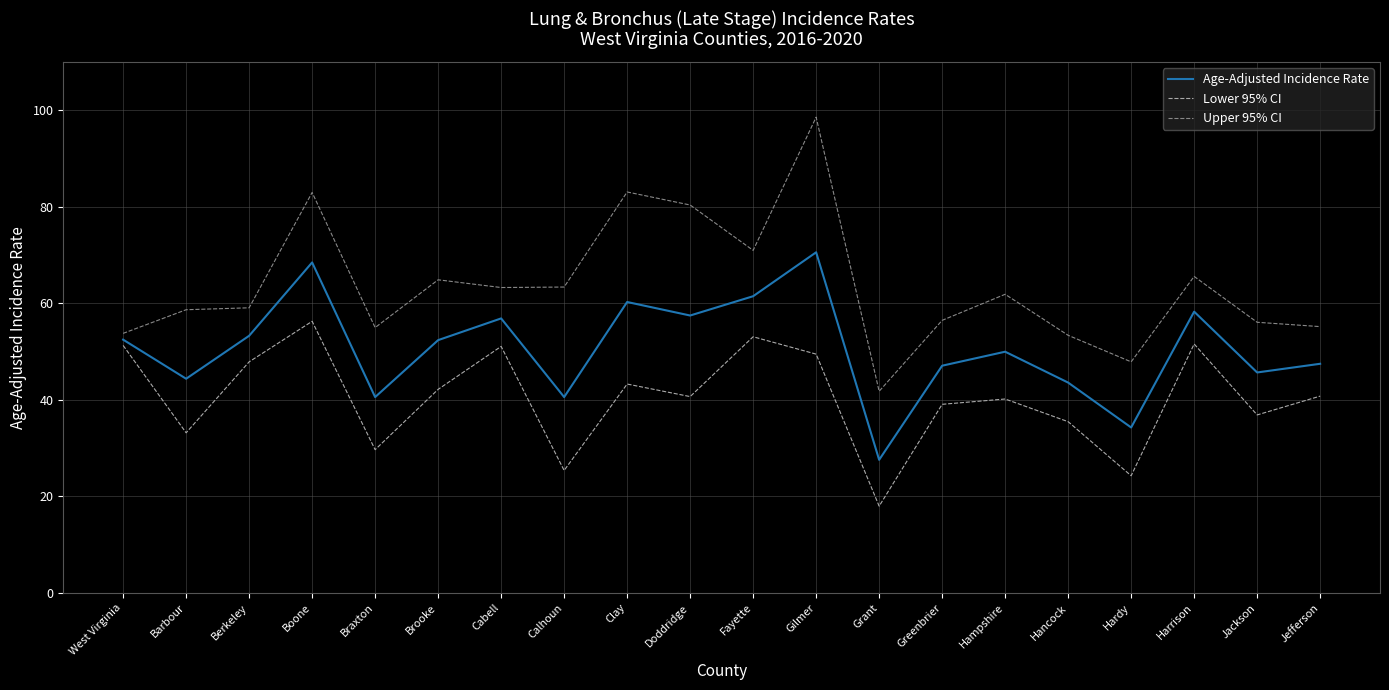

List the series in order of their overall mean, lowest first.

Lower 95% CI, Age-Adjusted Incidence Rate, Upper 95% CI